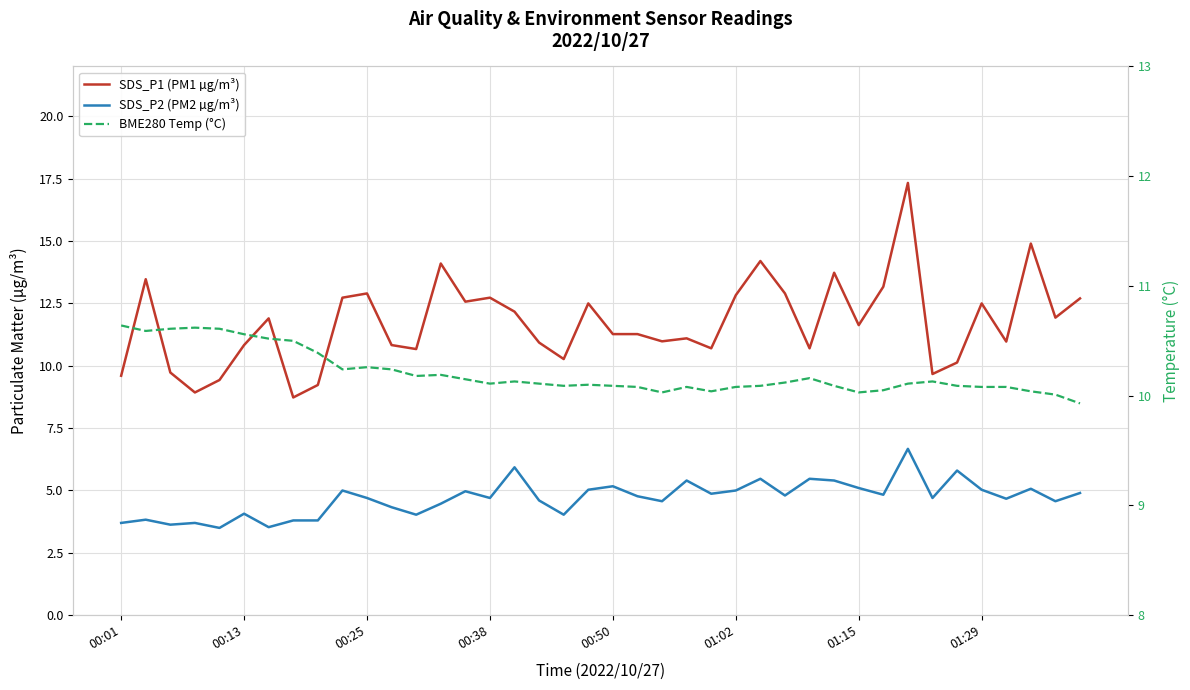

At which category is the sum across all series the highest?

32